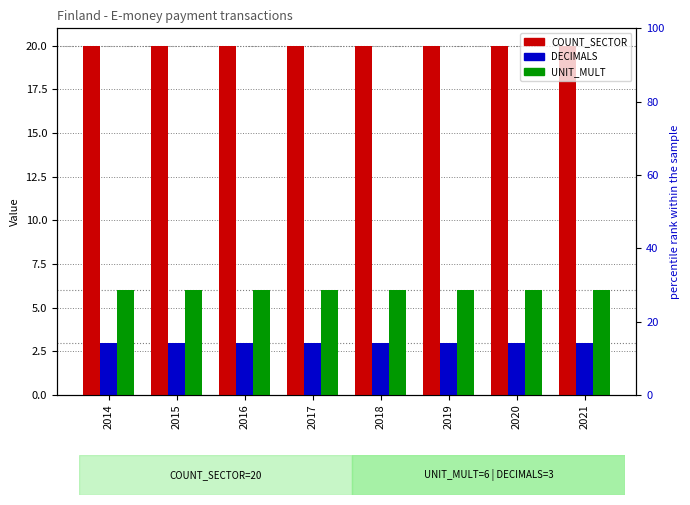

The UNIT_MULT series shows 6 at 2016. True or false?

True